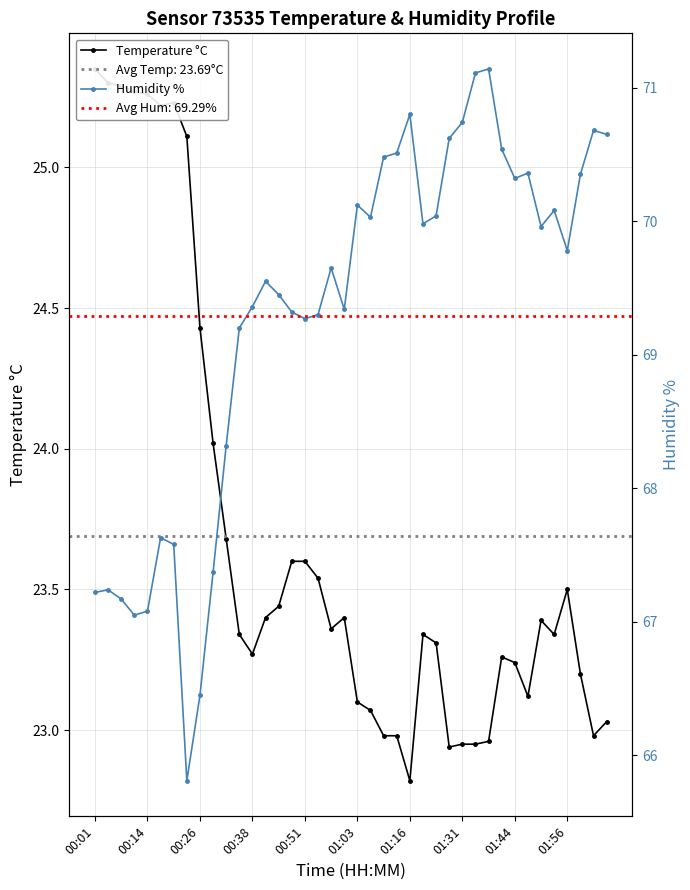

The value of Humidity % at 33 is 70.4. True or false?

True